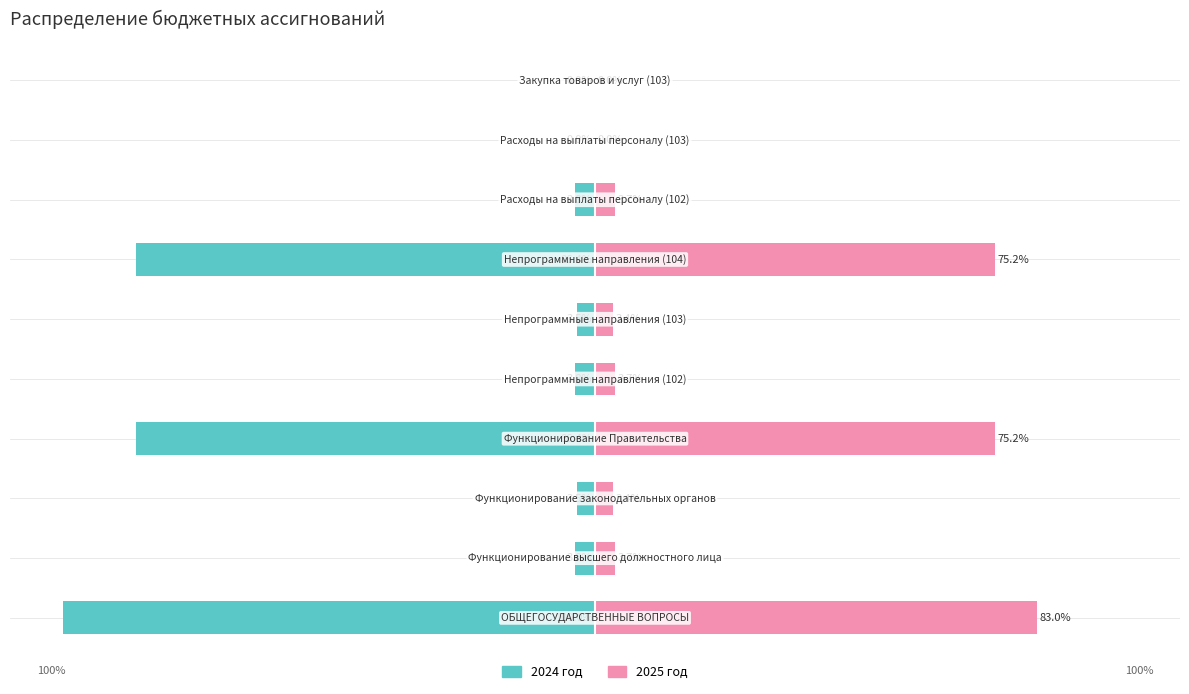

Is it true that 2025 год equals 98.3 at 25?

False